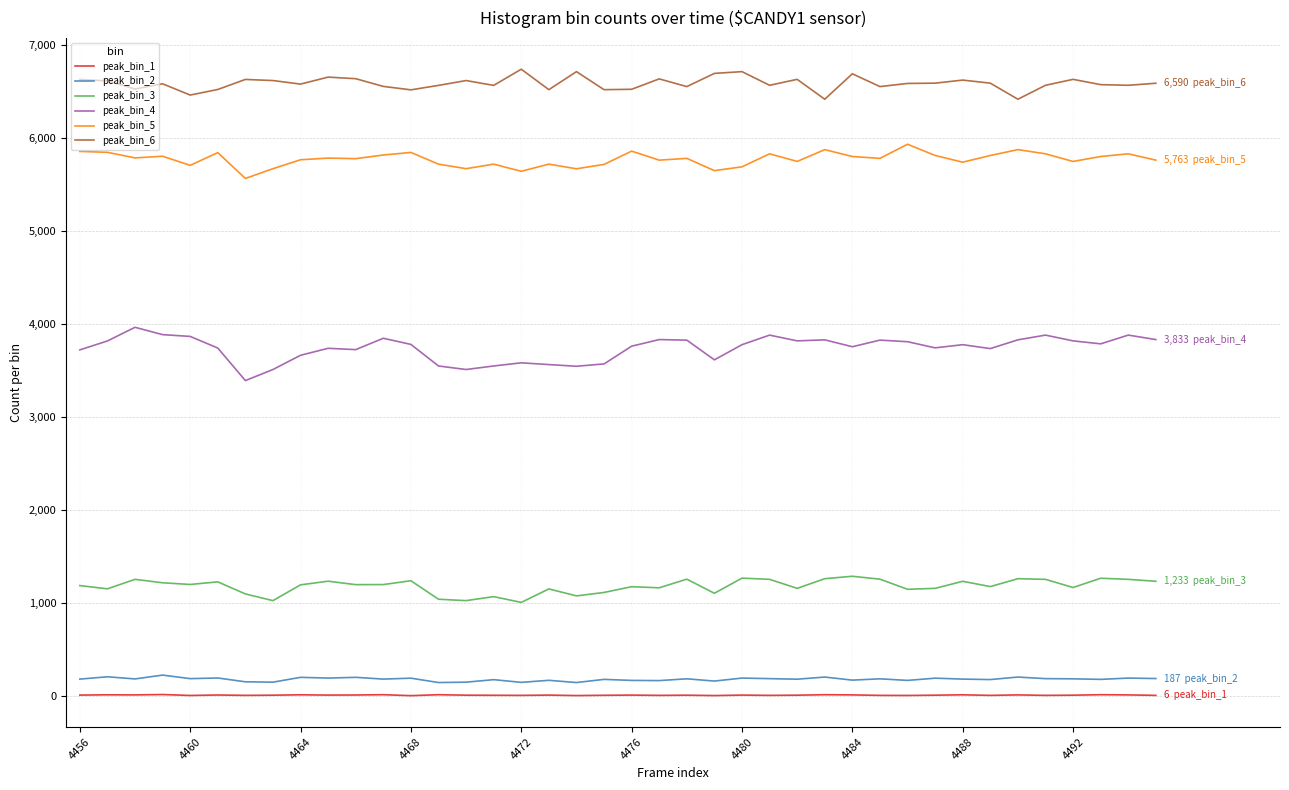

True or false: peak_bin_2 and peak_bin_4 intersect in this chart.

False